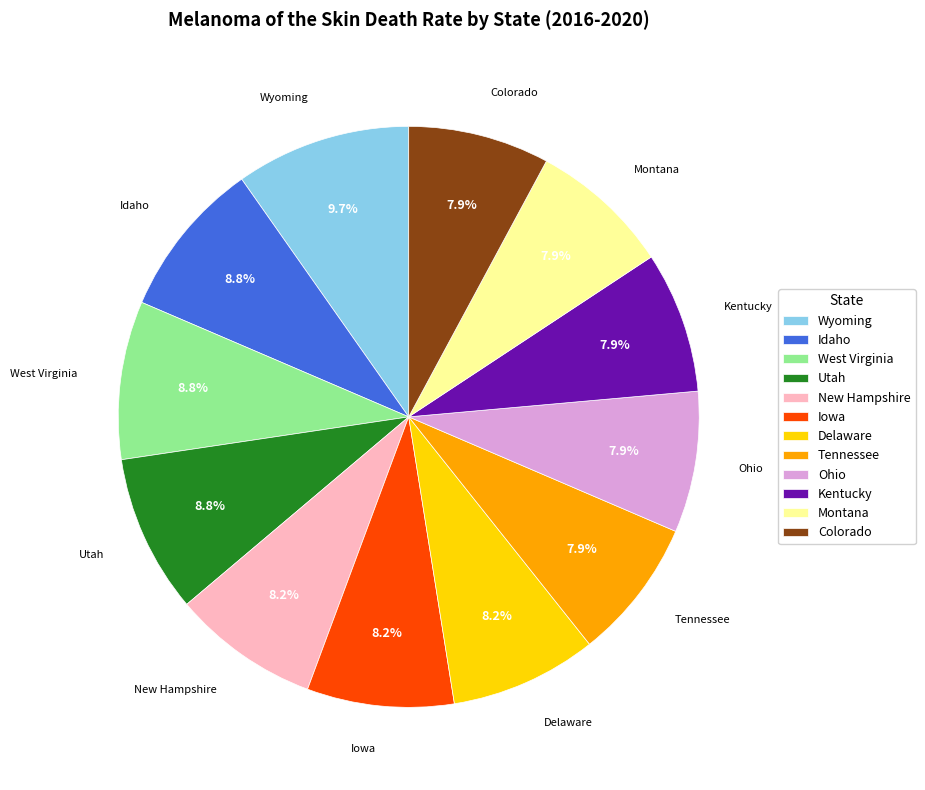

How many segments does this pie chart have?

12